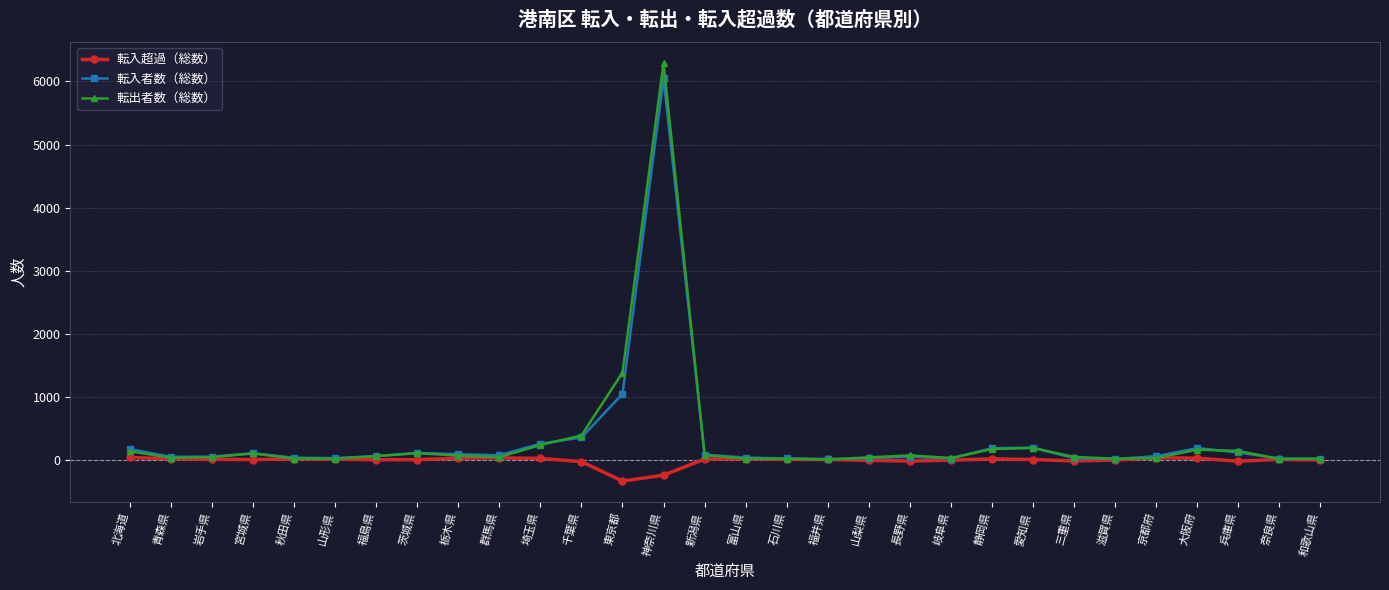

Which category has the highest value in the 転入者数（総数） series?

神奈川県